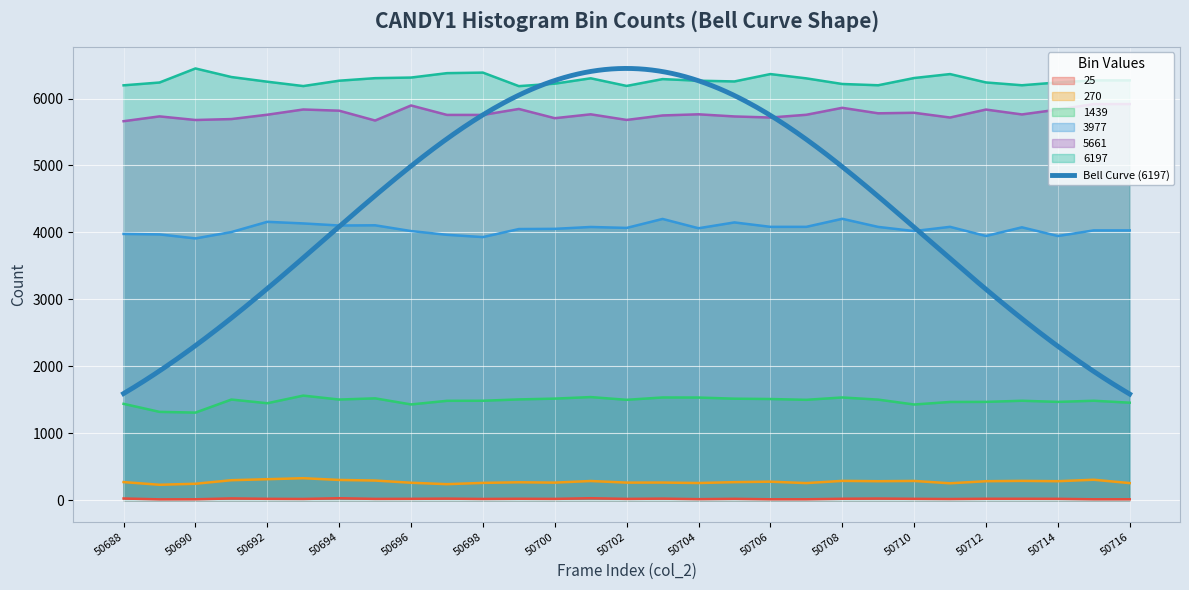

True or false: 6197 and 3977 intersect in this chart.

False